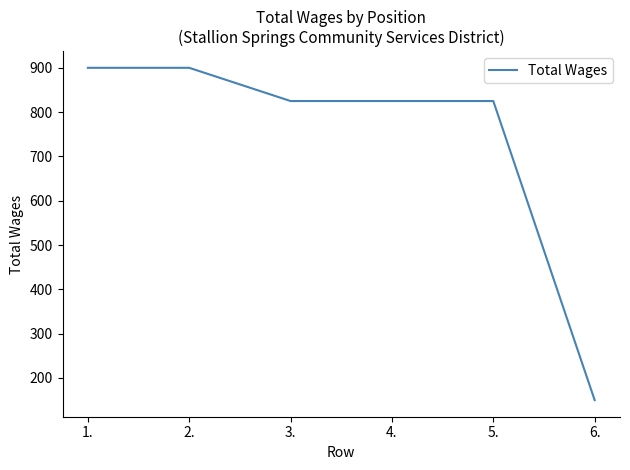

Is it true that the value at 2. is 900?

True